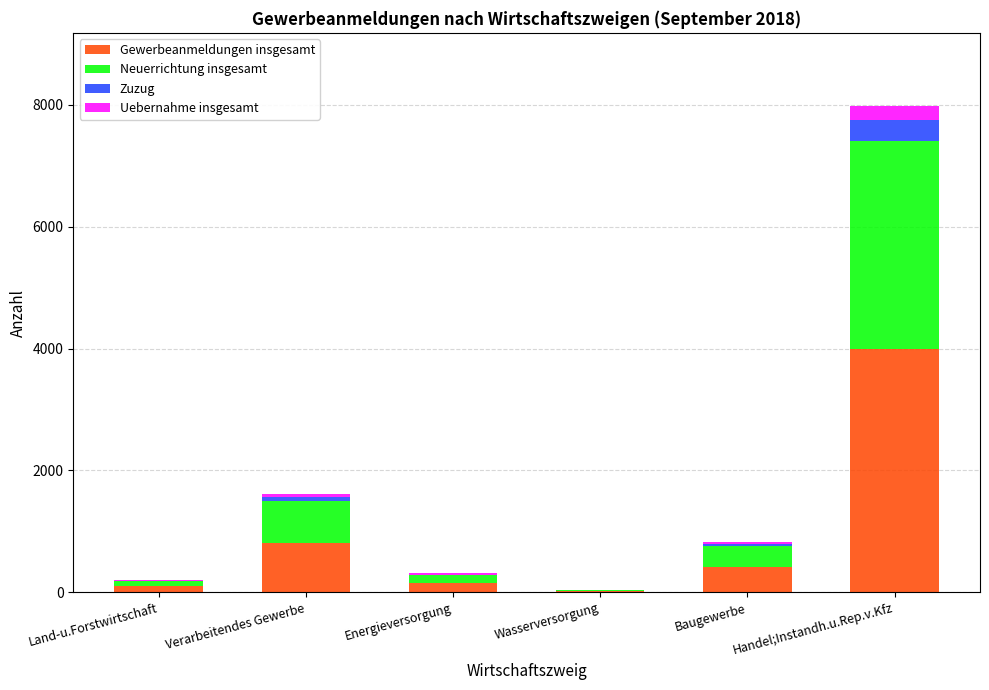

At which label does Gewerbeanmeldungen insgesamt reach its peak?

Handel;Instandh.u.Rep.v.Kfz